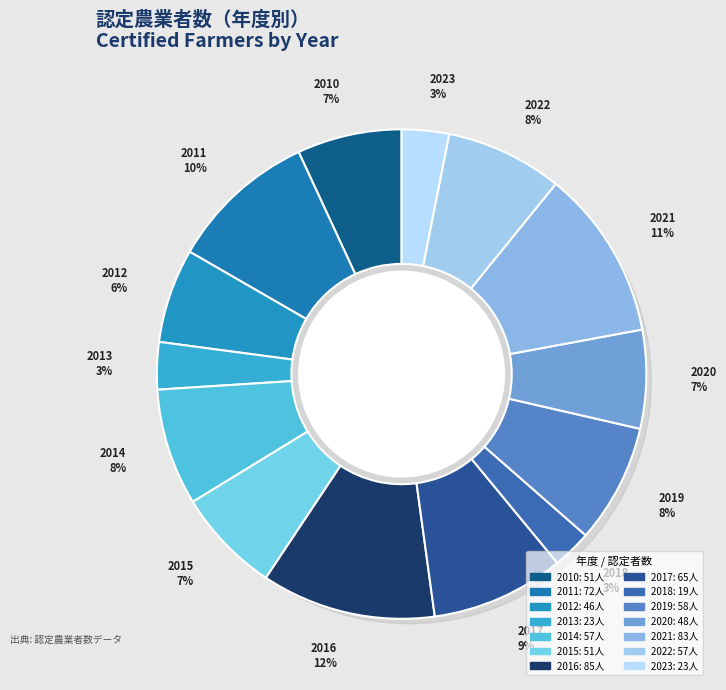

What is the ratio of the value at 2015 to the value at 2022?

0.9